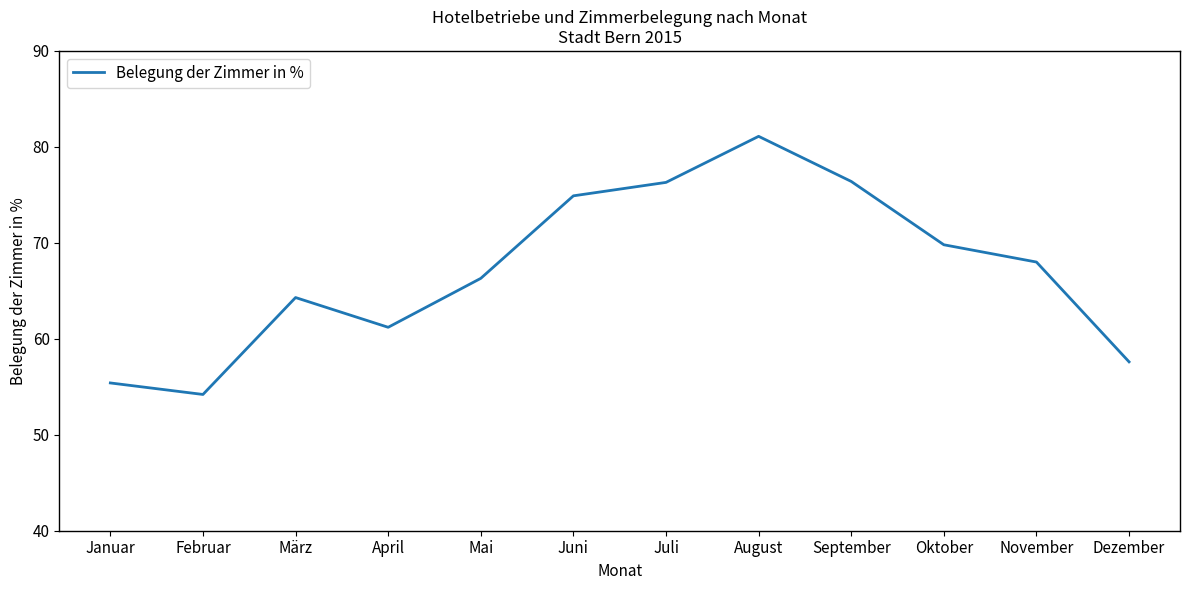

What is the greatest value displayed?

81.1